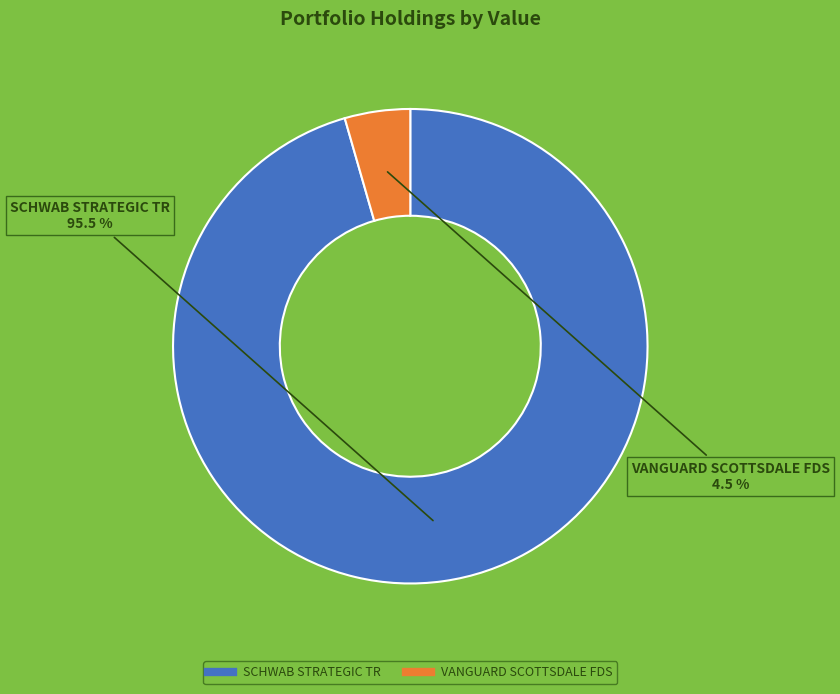

How many segments does this pie chart have?

2